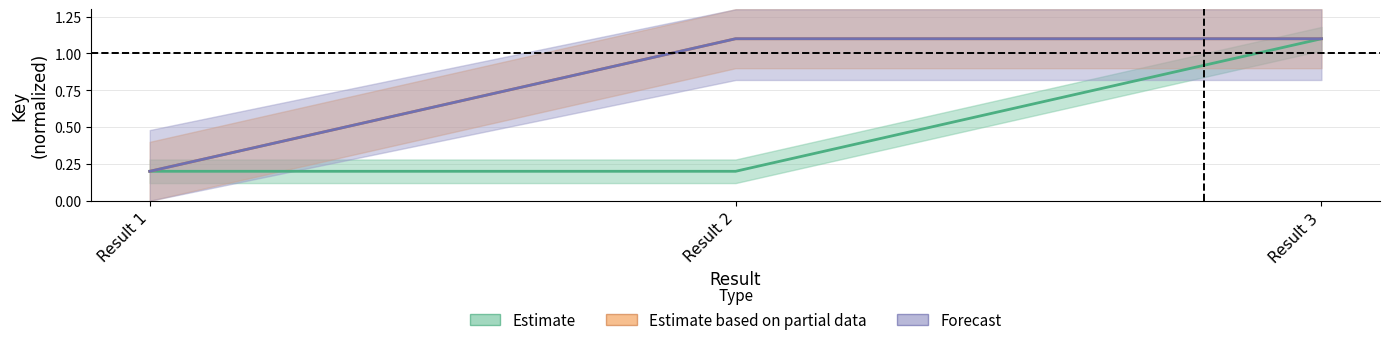

What is the total value across all series at Result 3?

3.3